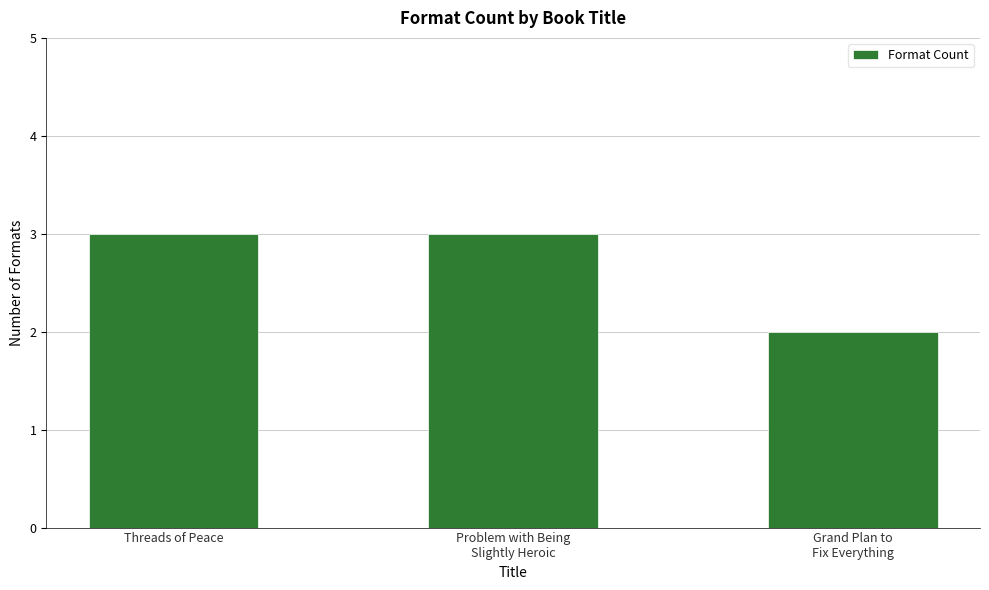

What position from the left is Grand Plan to
Fix Everything?

3